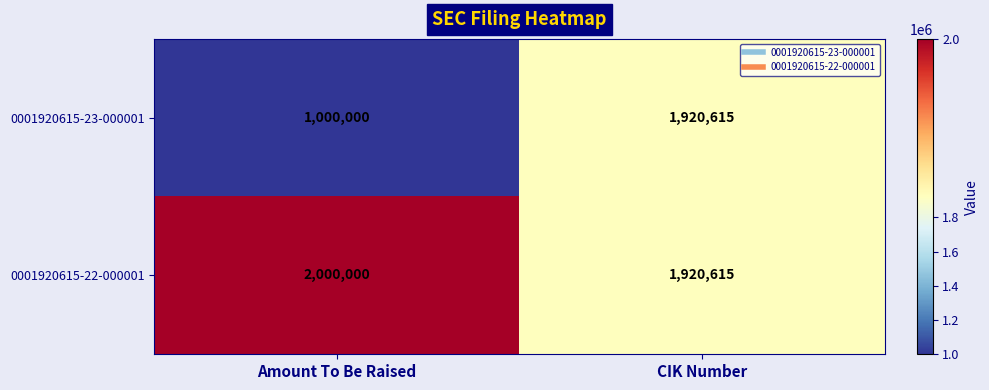

Reading right to left, what are all the values shown in this chart?

0001920615-23-000001: 1920615	1000000
0001920615-22-000001: 1920615	2000000